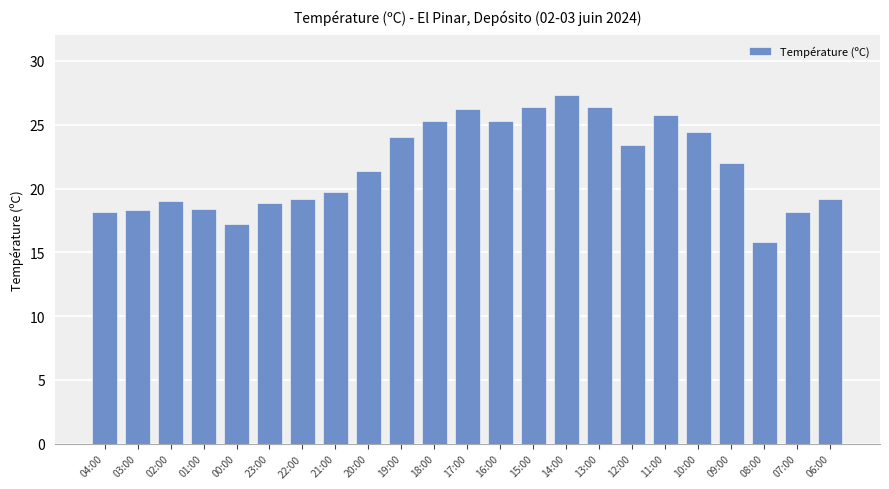

How many distinct data groups are displayed?

1